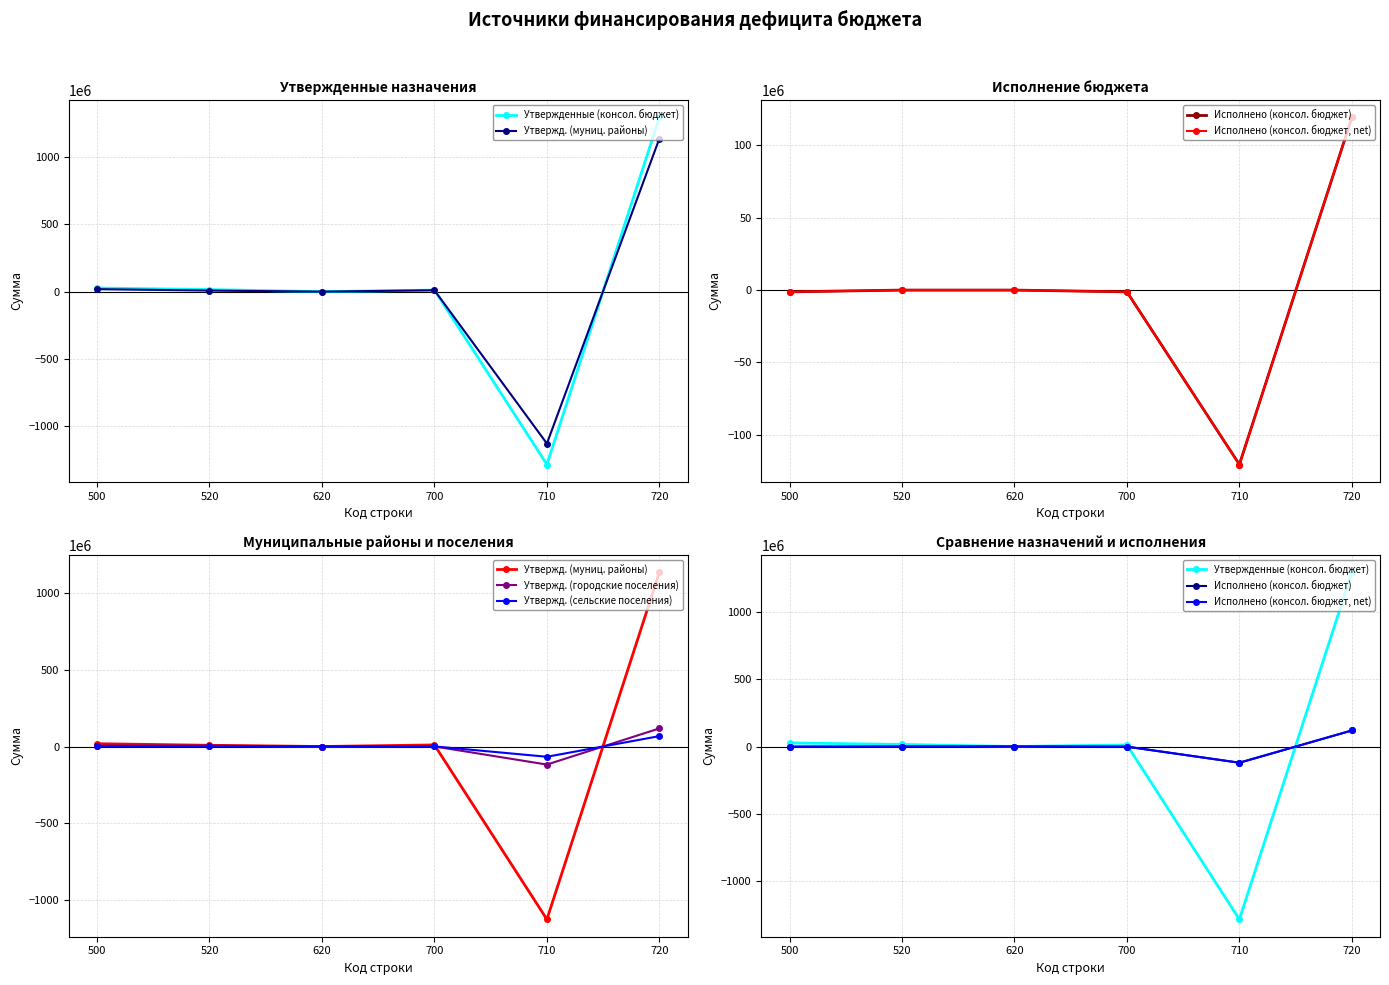

How many values in Исполнено (консол. бюджет, net) are below zero?

3